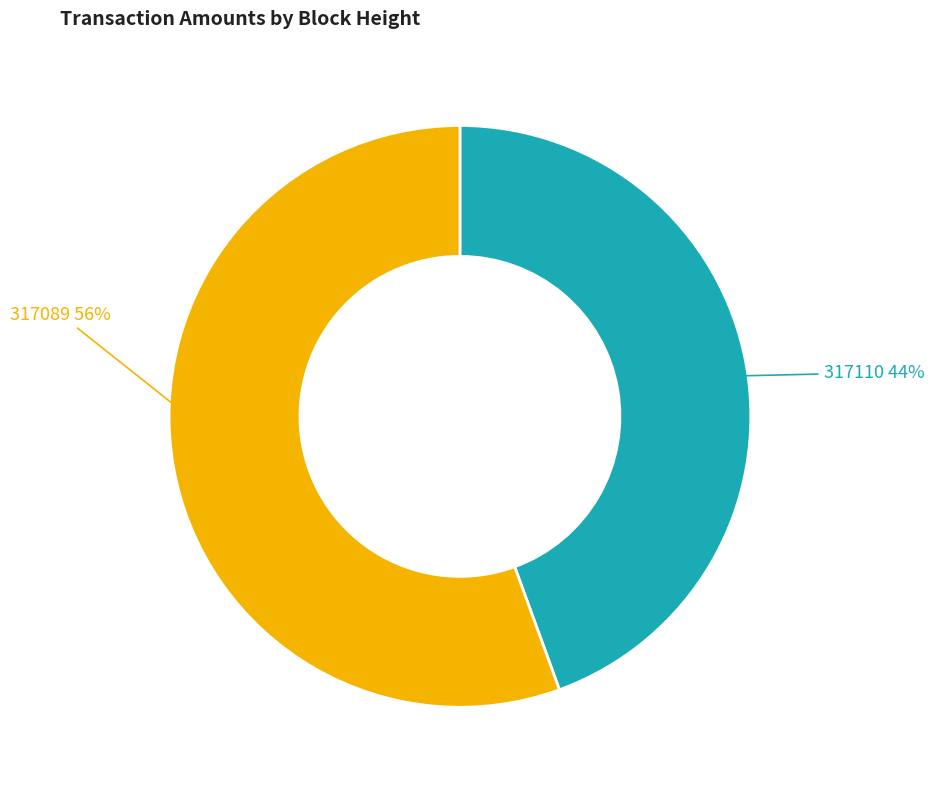

Is there a majority slice in this chart?

Yes